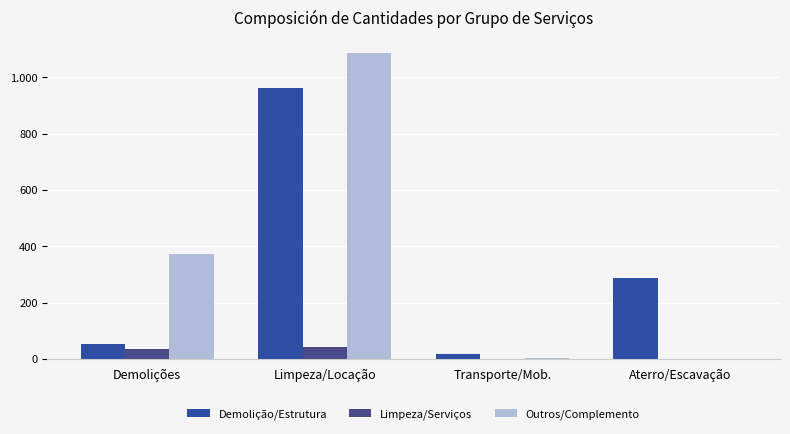

What is the difference between the highest and lowest values at Limpeza/Locação?

1044.8